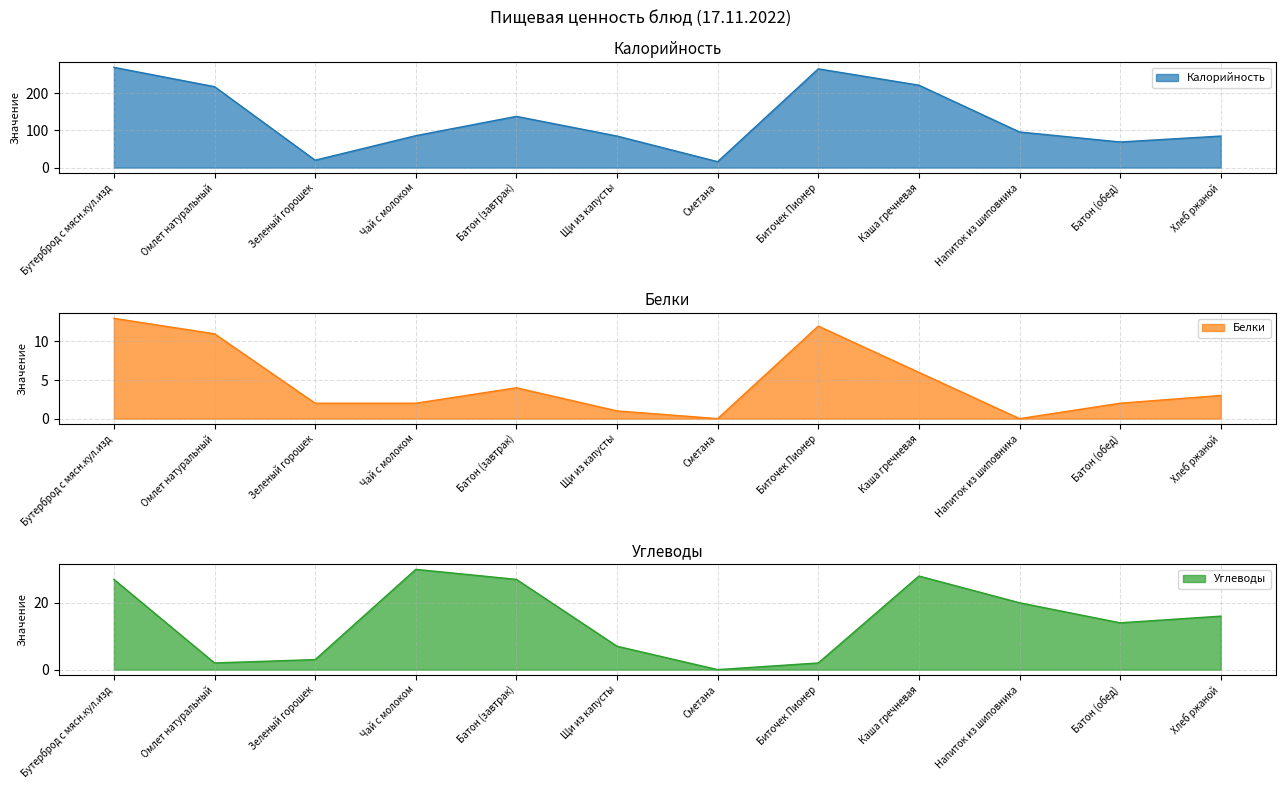

How many lines are shown in the chart?

3